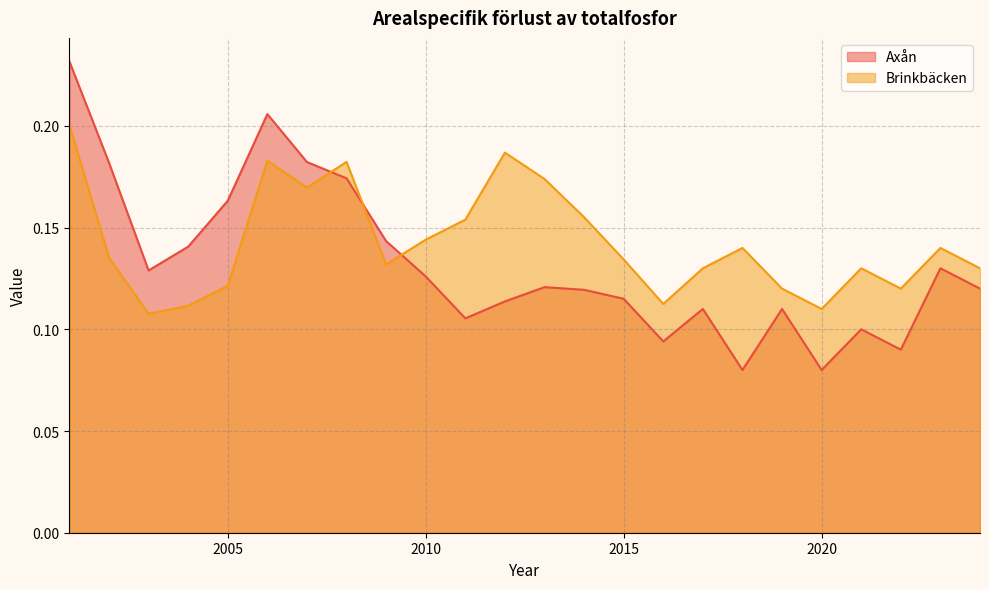

Where is the first local maximum for Brinkbäcken?

2006